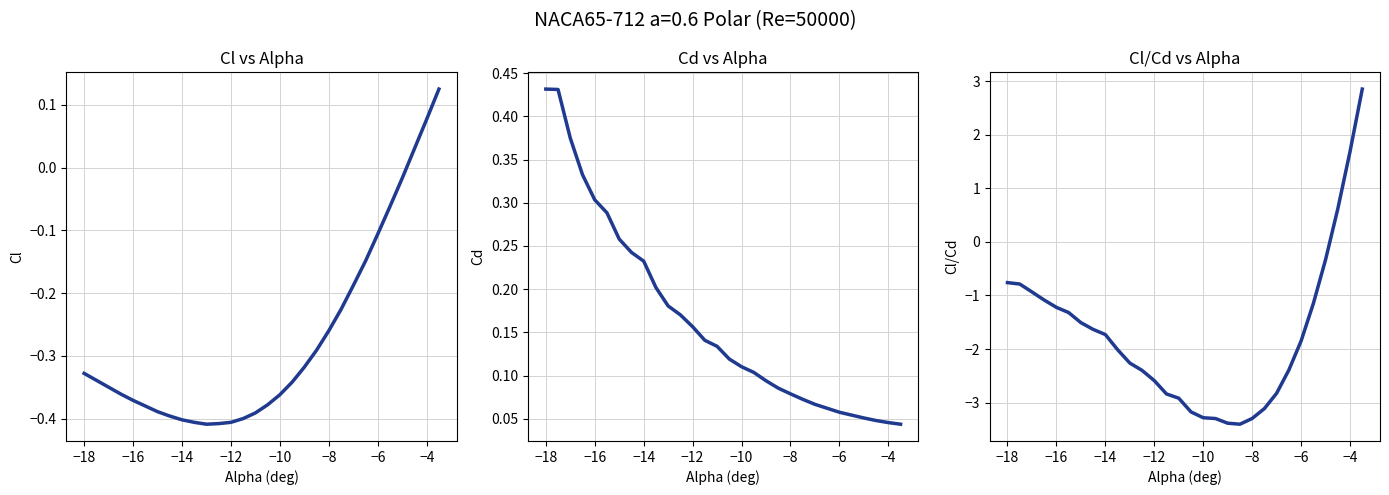

List the series in order of their overall mean, lowest first.

Cl/Cd, Cl, Cd